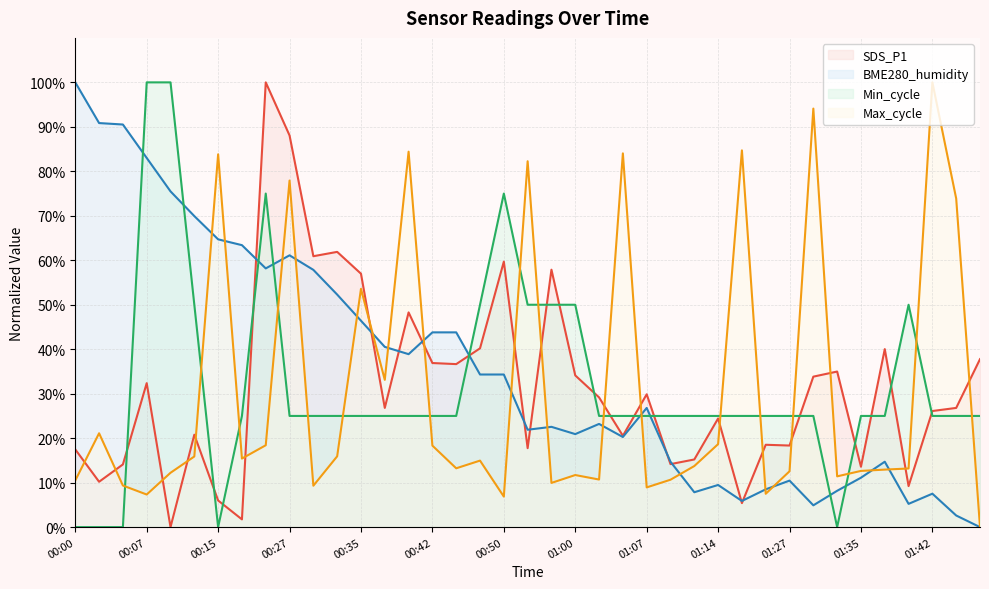

What is the difference between the maximum and minimum values in the Max_cycle series?

100.0